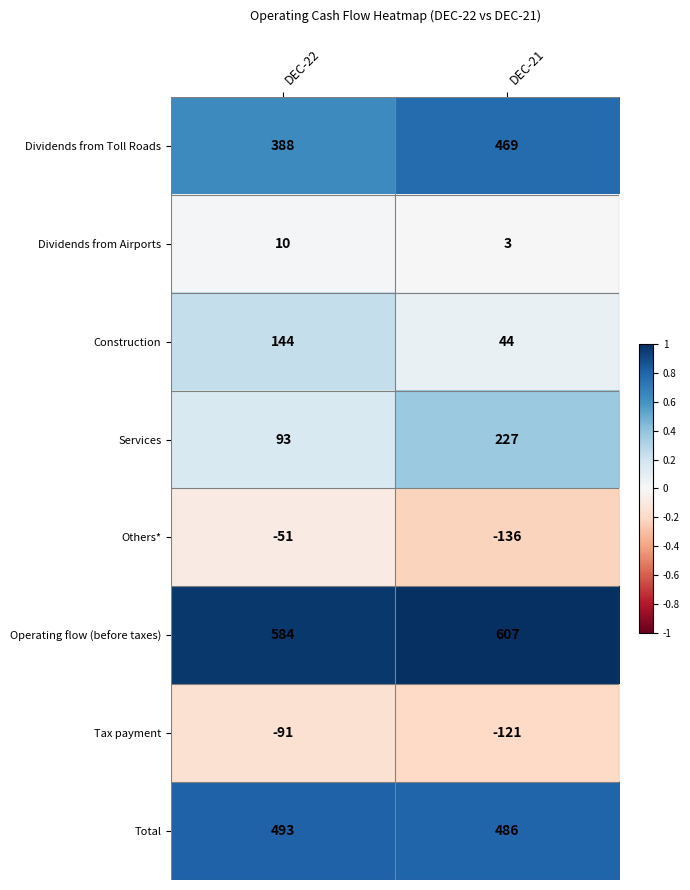

Reading right to left, extract all data points from this chart.

Dividends from Toll Roads: 469	388
Dividends from Airports: 3	10
Construction: 44	144
Services: 227	93
Others*: -136	-51
Operating flow (before taxes): 607	584
Tax payment: -121	-91
Total: 486	493